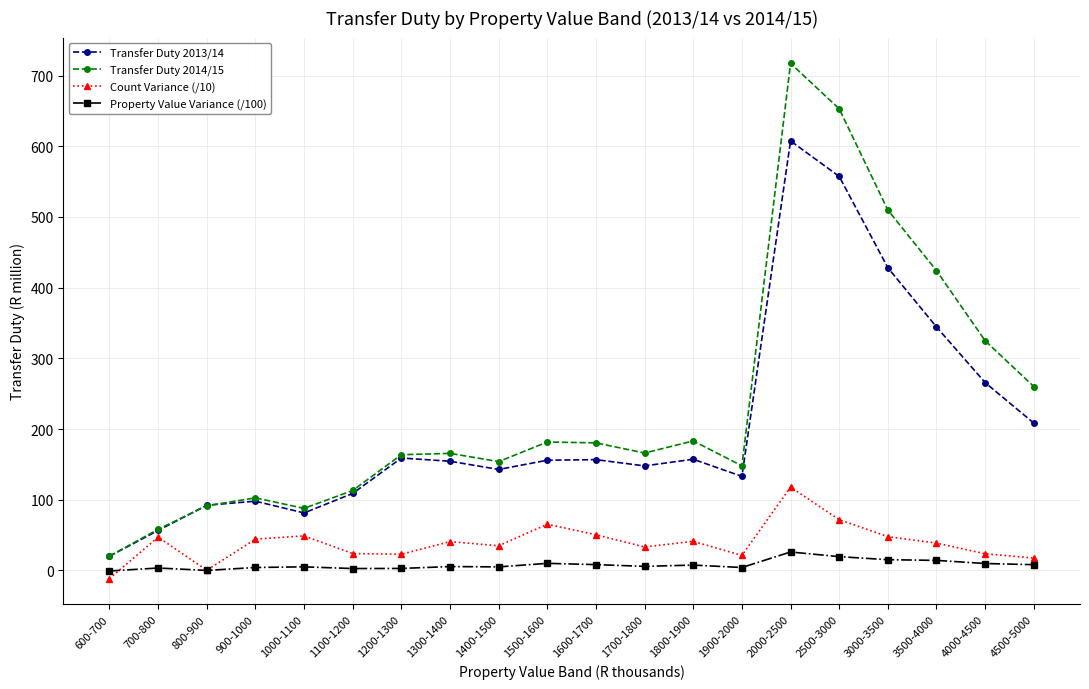

True or false: Property Value Variance (/100) has a value of 15.2 at 3000-3500.

True